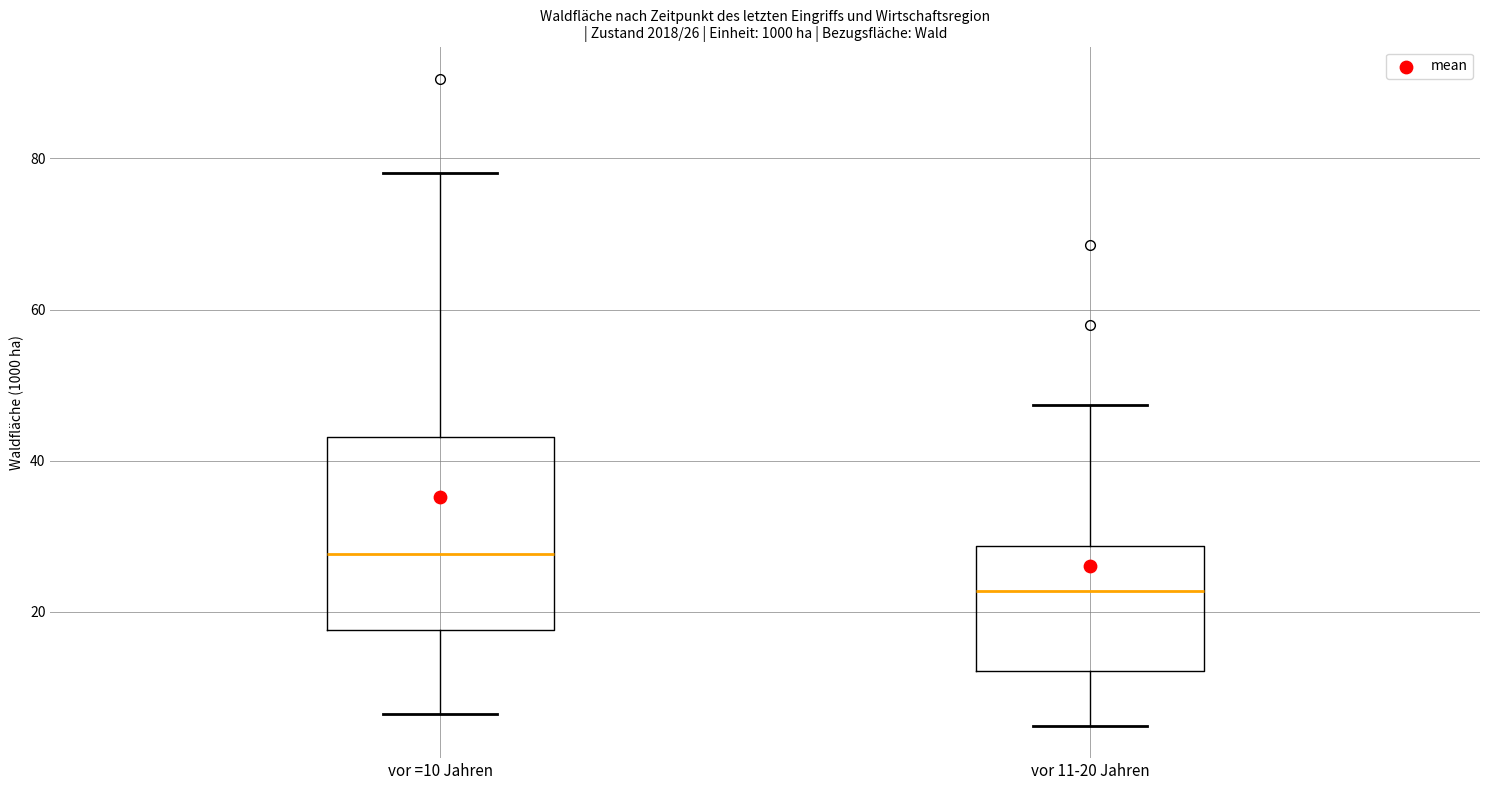

Which box's median line is the lowest?

vor 11-20 Jahren